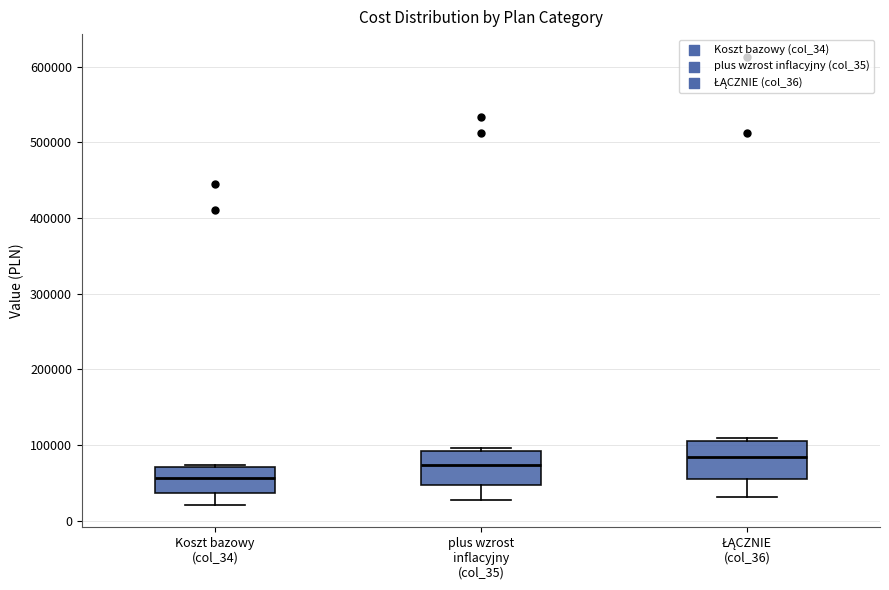

Reading left to right, read every box against the y-axis: the position of its median line, the range the box covers, and the ends of its whiskers. The values are not printed on the chart, so give them approximately, as read against the axis.

Koszt bazowy (col_34): median 60000, box 40000 to 70000, whiskers 20000 to 70000
plus wzrost inflacyjny (col_35): median 70000, box 50000 to 90000, whiskers 30000 to 100000
ŁĄCZNIE (col_36): median 80000, box 50000 to 110000, whiskers 30000 to 110000 (just above the box's upper edge)